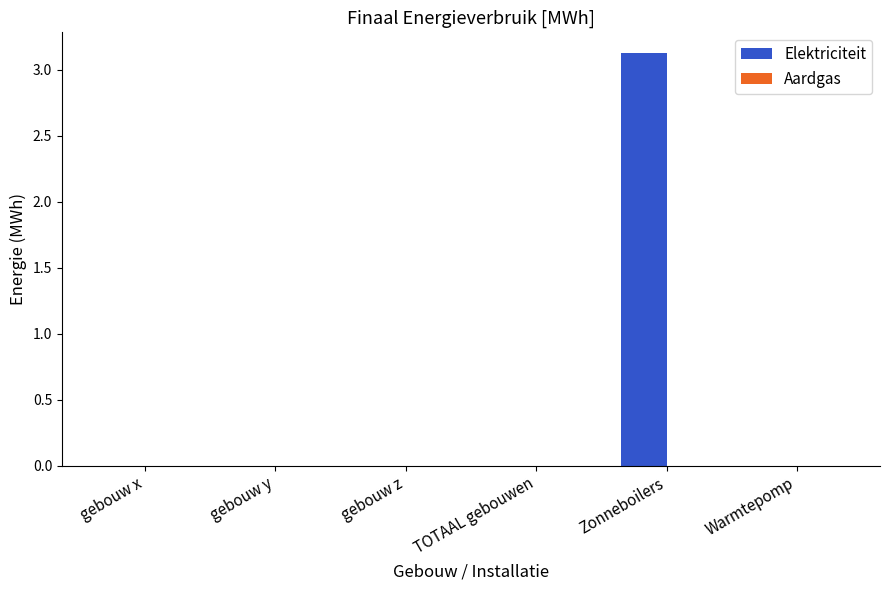

The chart shows a value of -1.7 at TOTAAL gebouwen. True or false?

False